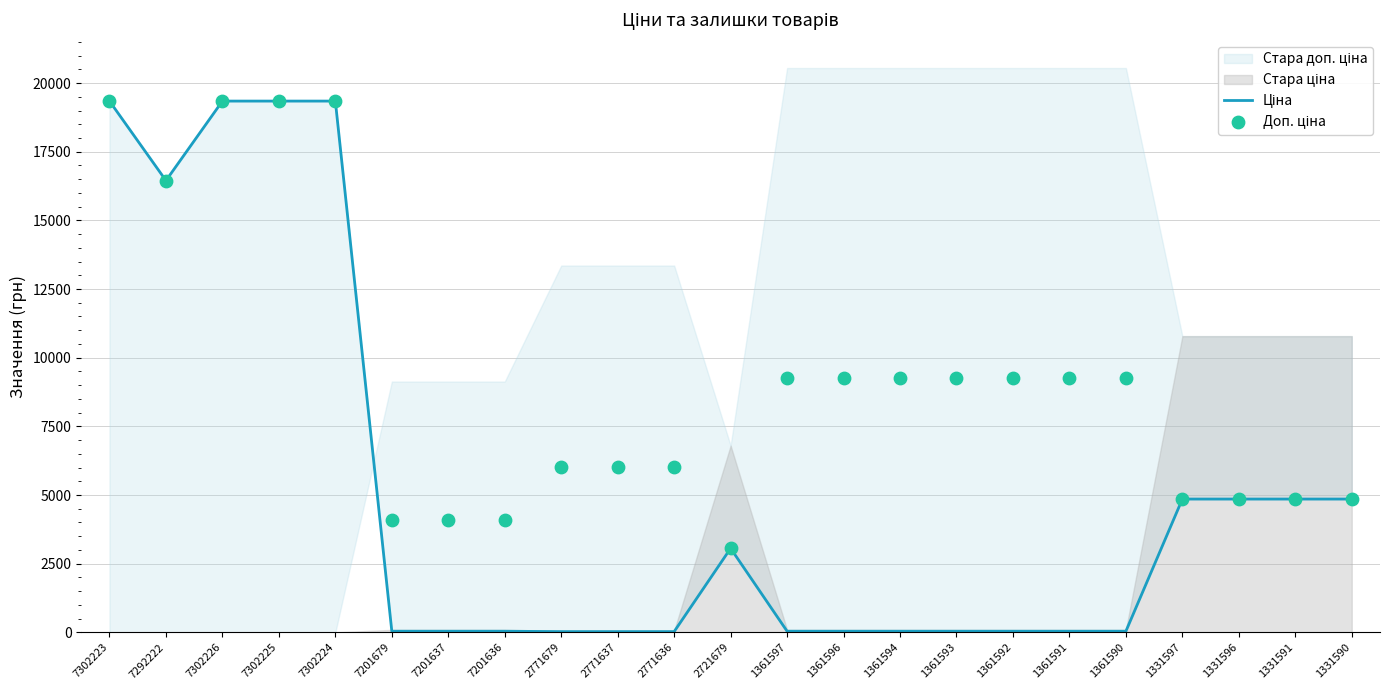

Is the value of Доп. ціна at 1361596 greater than the value of Ціна at 1361590?

Yes